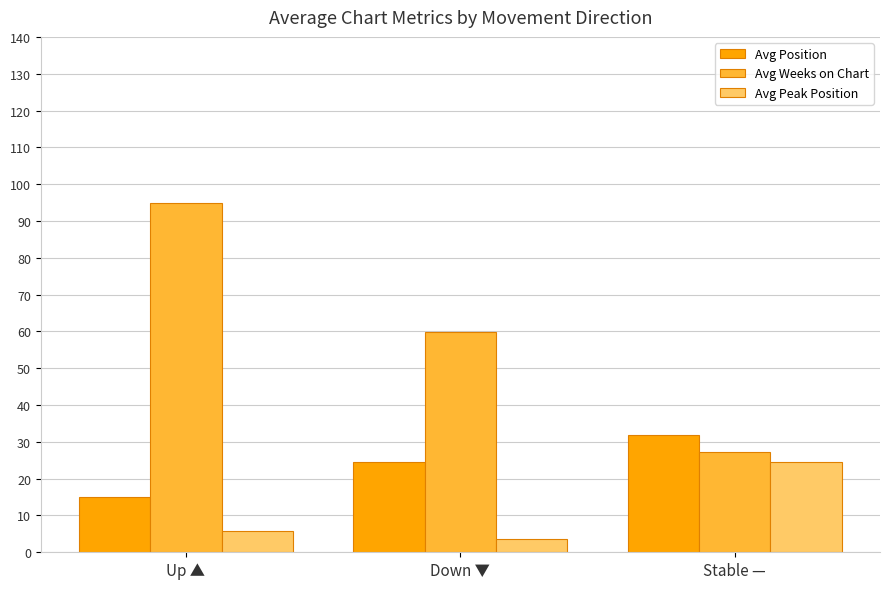

Is it true that Avg Position equals 20.3 at Up ▲?

False